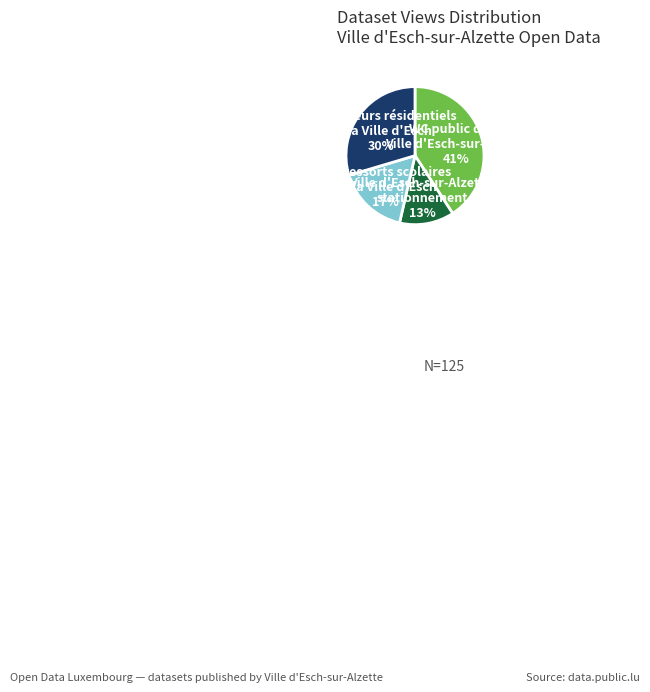

To the nearest percent, what is the average slice percentage?

25%